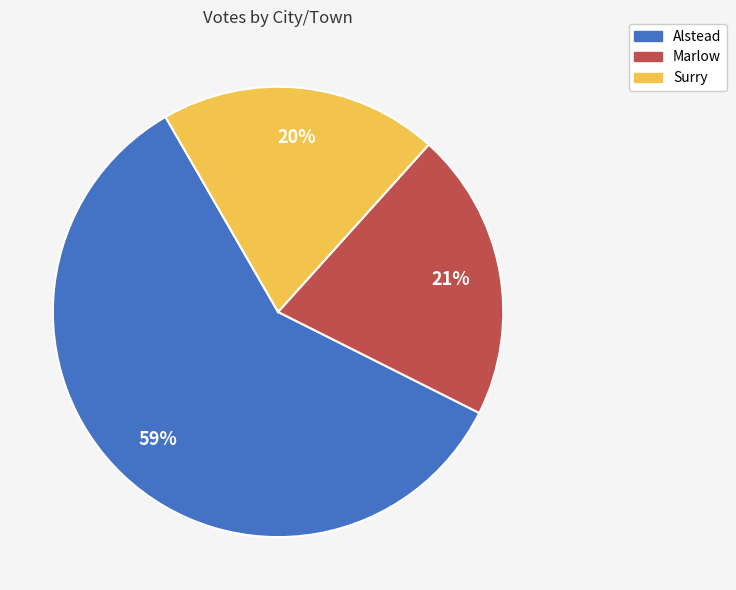

Which slice is the smallest?

Surry